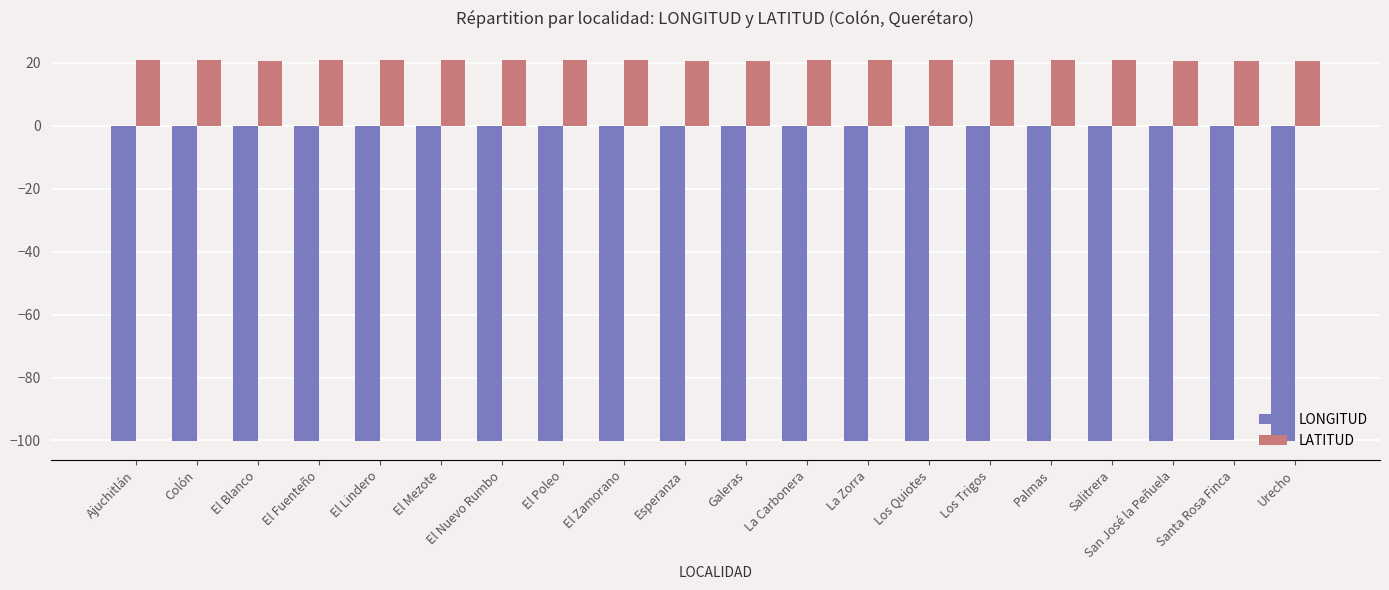

Is the value of LATITUD at La Carbonera greater than the value of LONGITUD at El Poleo?

Yes